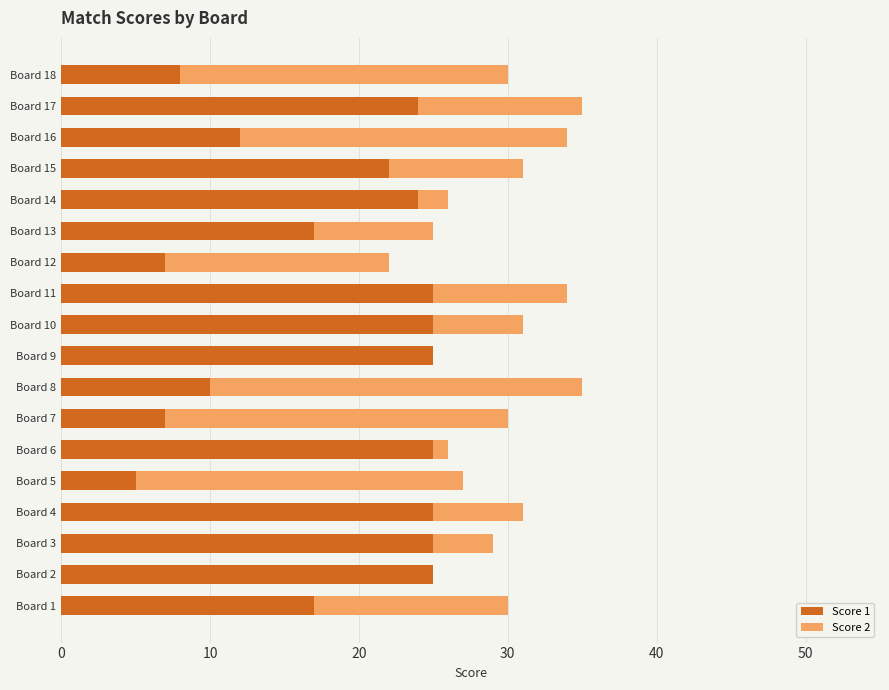

True or false: Score 1 has a value of 6 at Board 16.

False